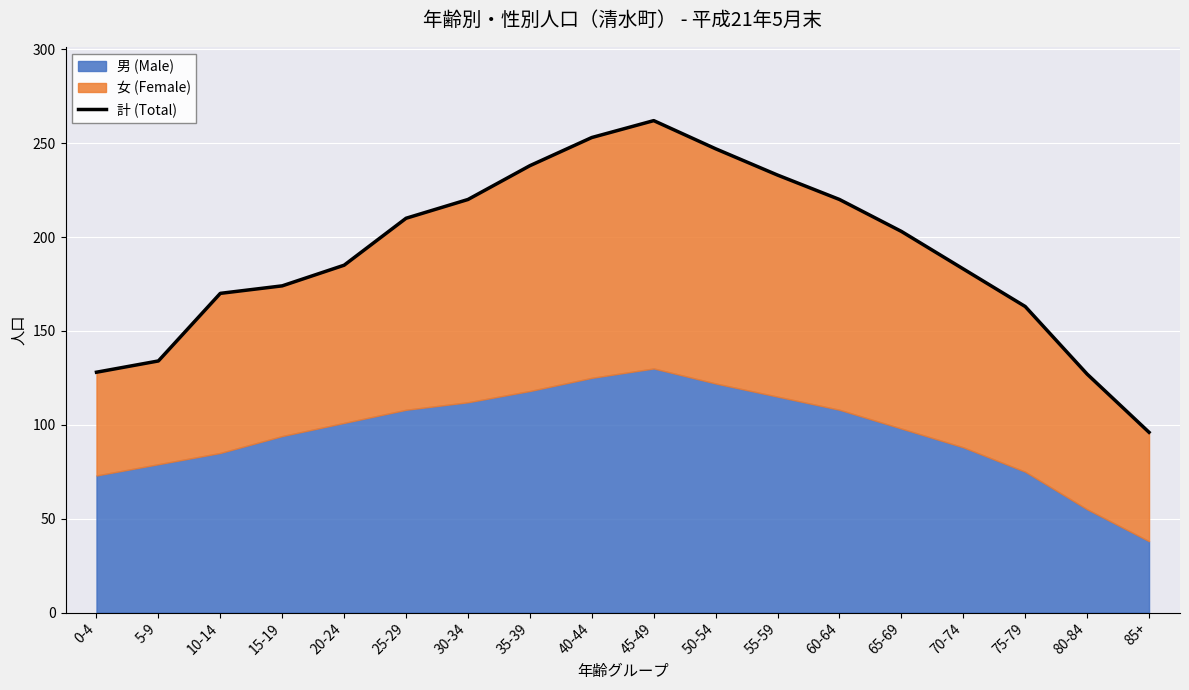

Where is the data nearest to the value 179?

70-74